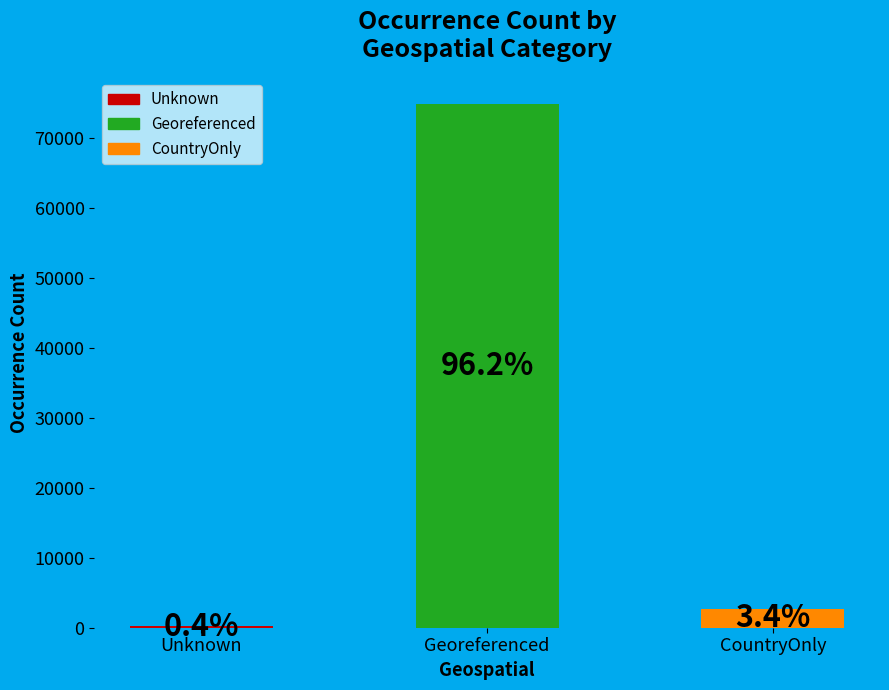

Reading left to right, transcribe all the data shown in this chart.

290	74852	2658